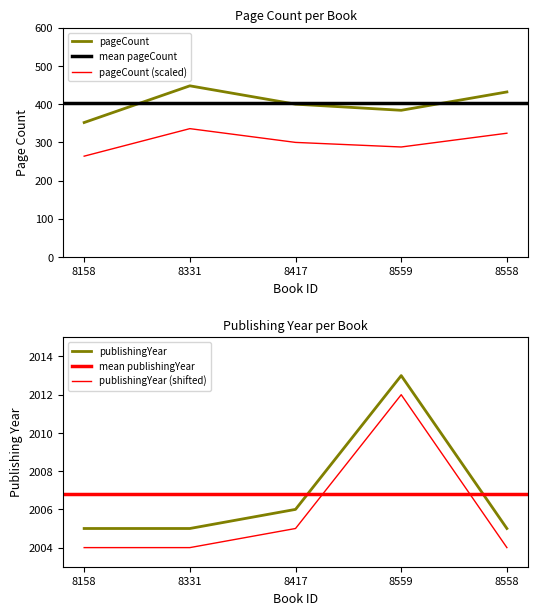

Rank the categories by pageCount value from highest to lowest.

8331, 8558, 8417, 8559, 8158